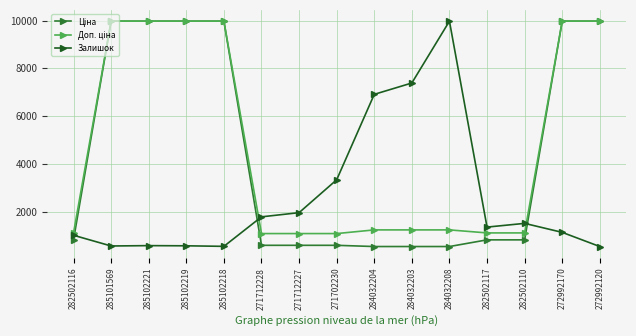

What is the total value across all series at 282502116?

2938.1